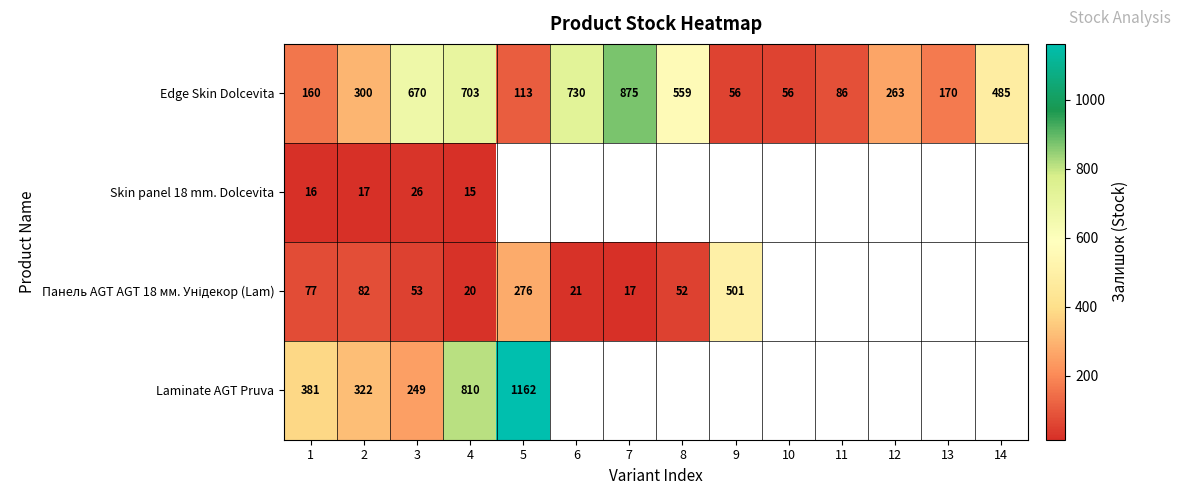

What is the difference between the maximum and minimum values in the Edge Skin Dolcevita series?

819